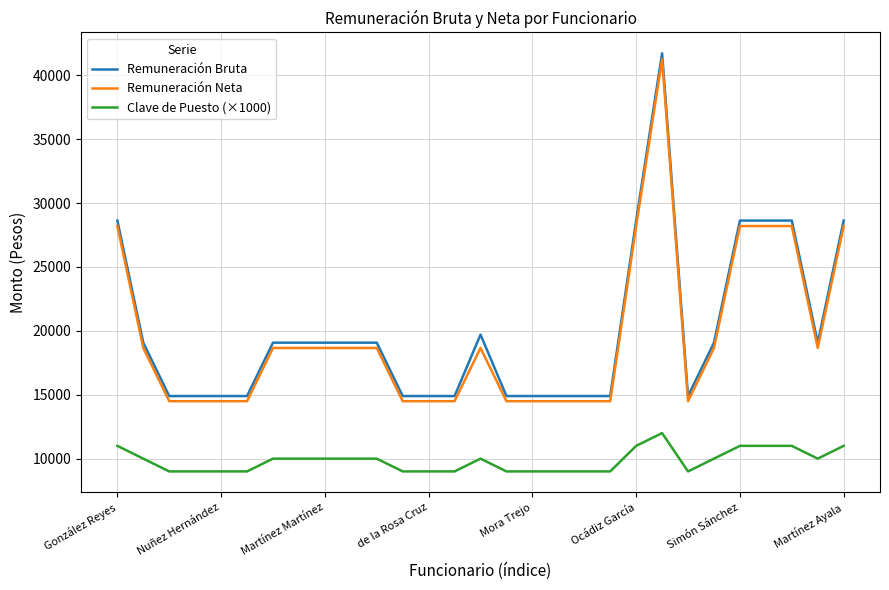

What is the lowest value of the Clave de Puesto (×1000) series?

9000.0